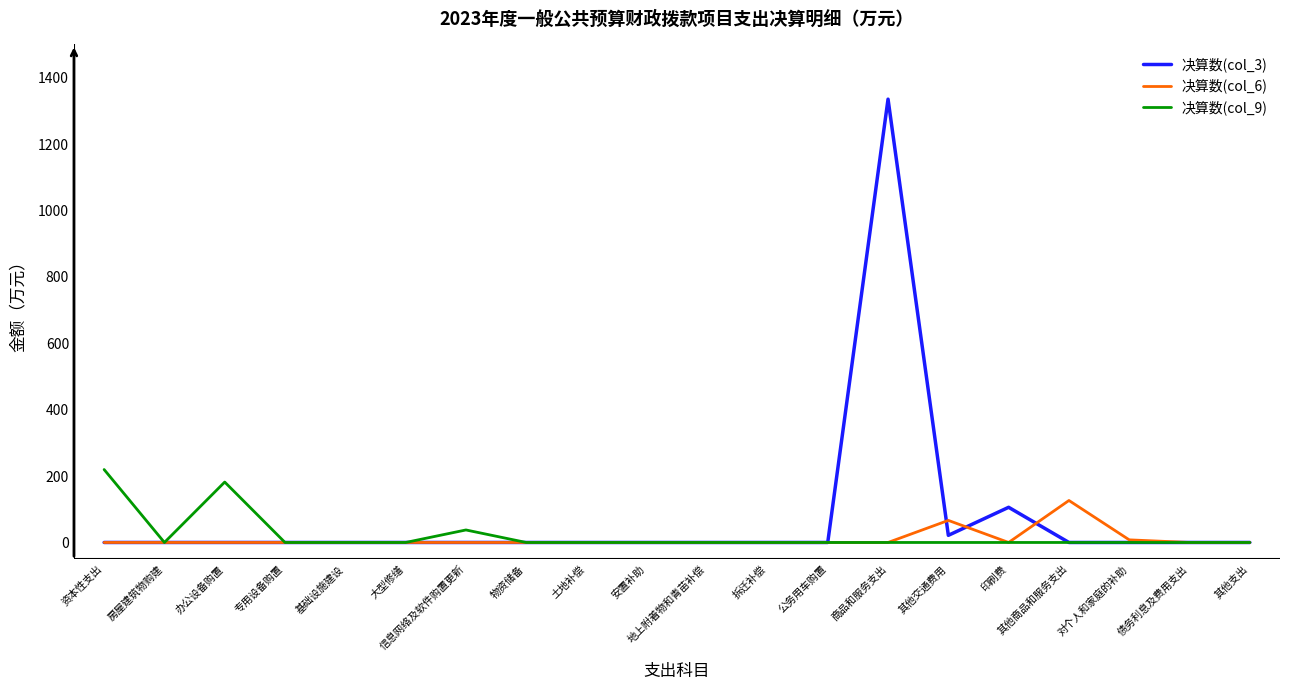

True or false: 决算数(col_3) has a value of 0.0 at 办公设备购置.

True